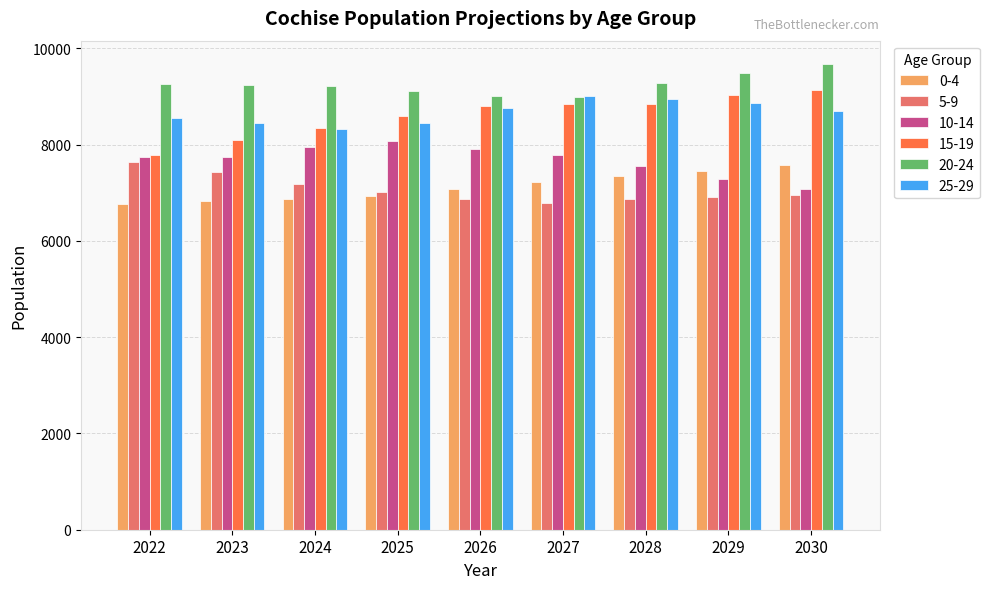

What is the value of the 5-9 bar at the 9th from the left?

6961.0